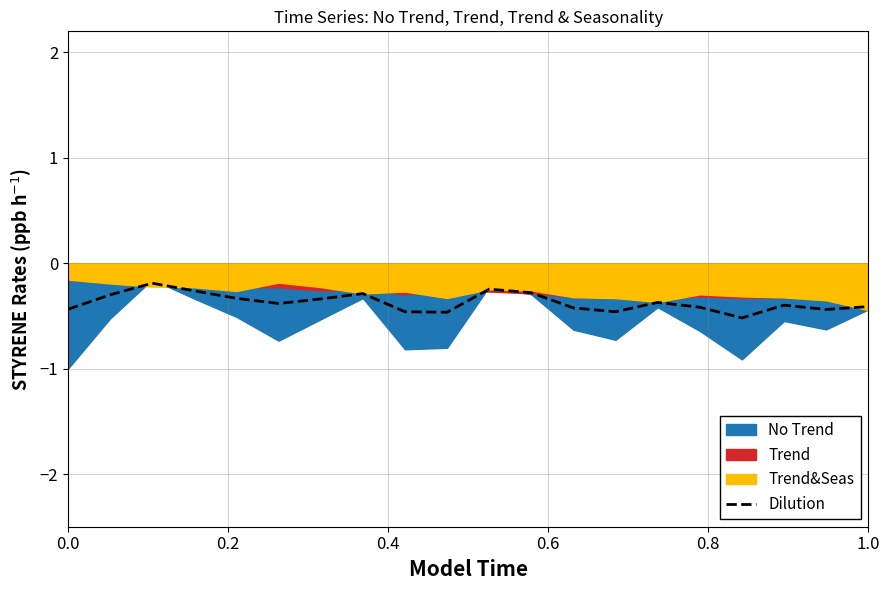

What is the lowest value of the Dilution series?

-0.5